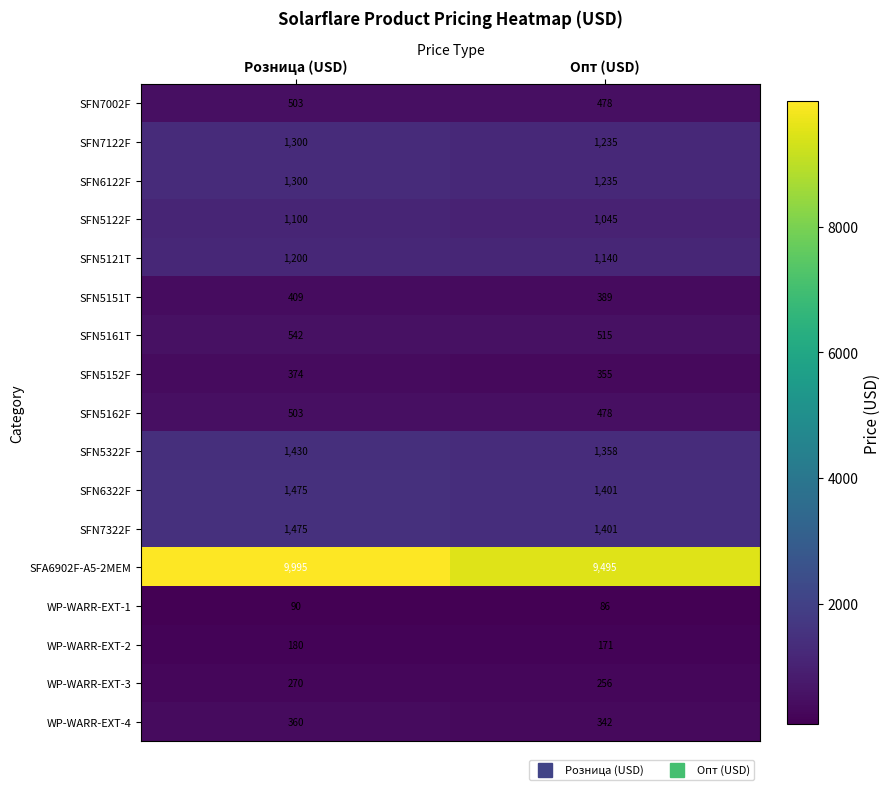

At how many categories does at least one series exceed 4786?

2